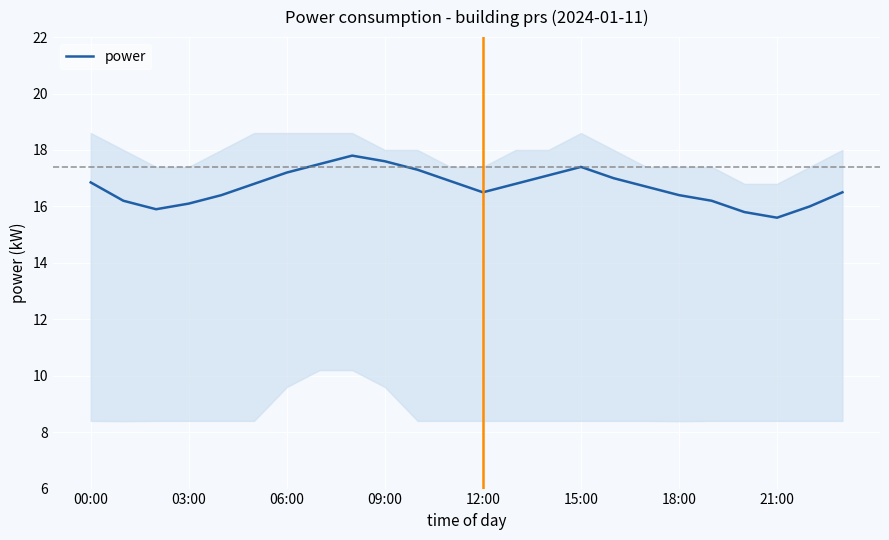

How many data points are above 16?

20